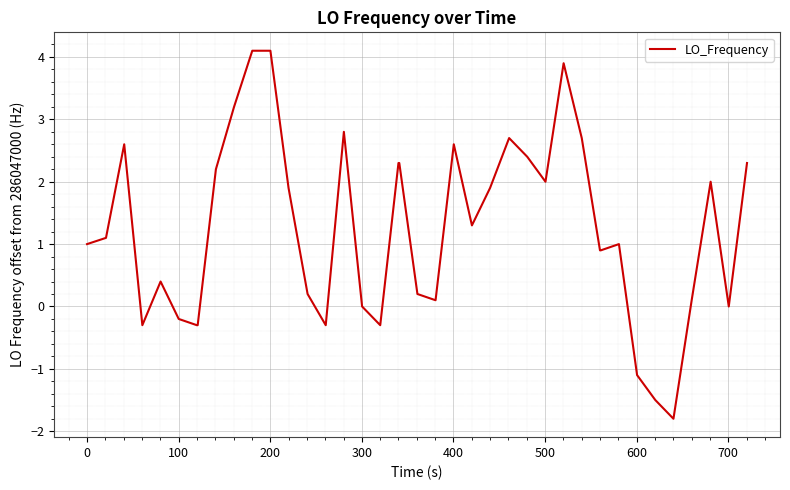

What is the minimum value shown in the chart?

-1.8